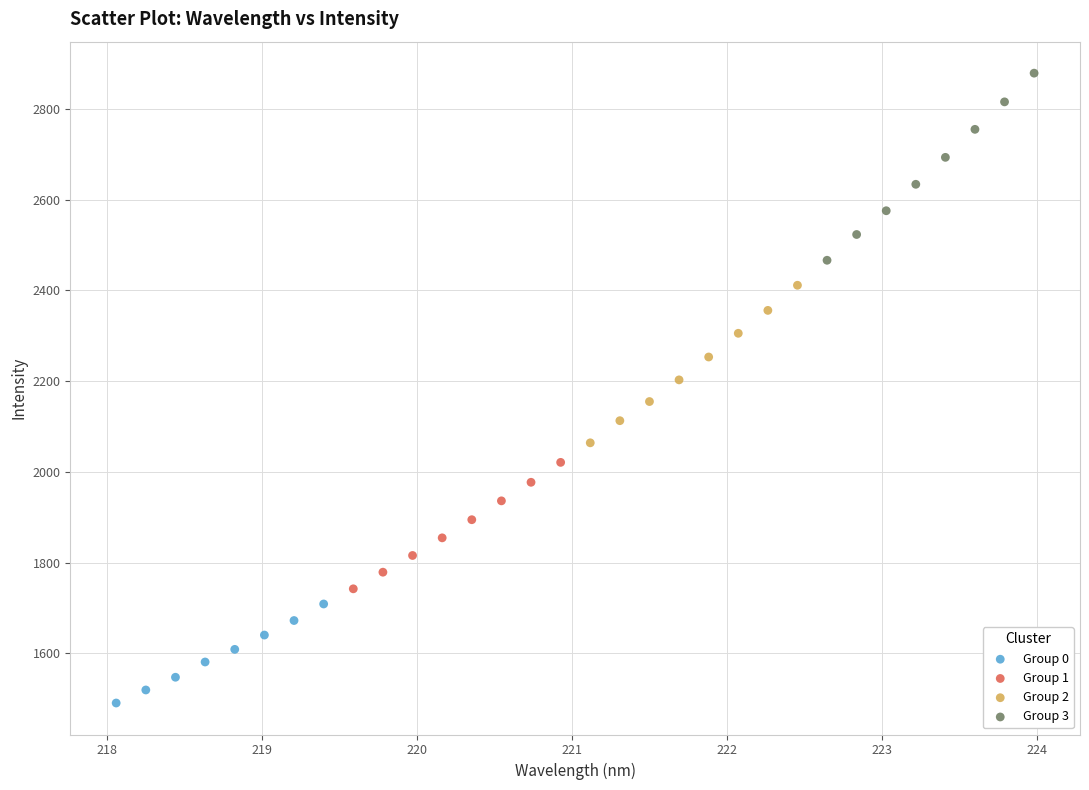

Which series reaches the maximum Y coordinate?

Group 3